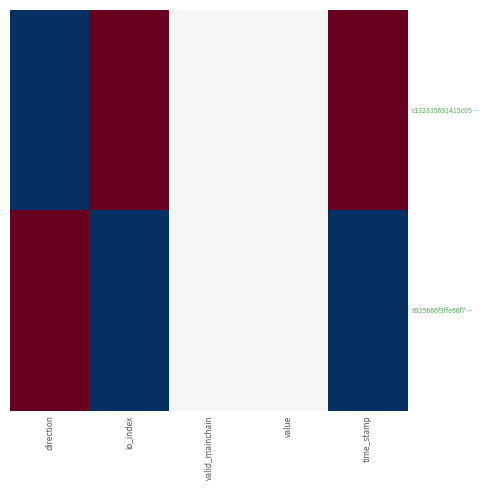

Between direction and io_index, which series saw the biggest shift?

c132835631415c05…